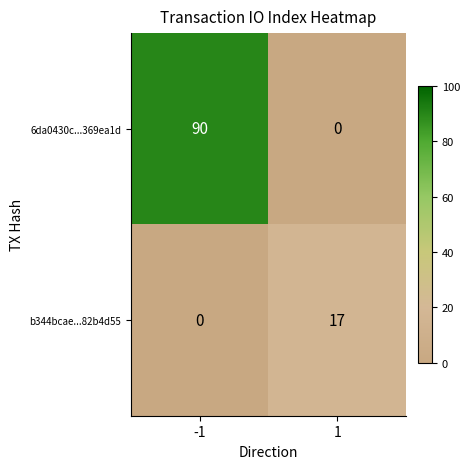

The b344bcae...82b4d55 series shows 17 at 1. True or false?

True